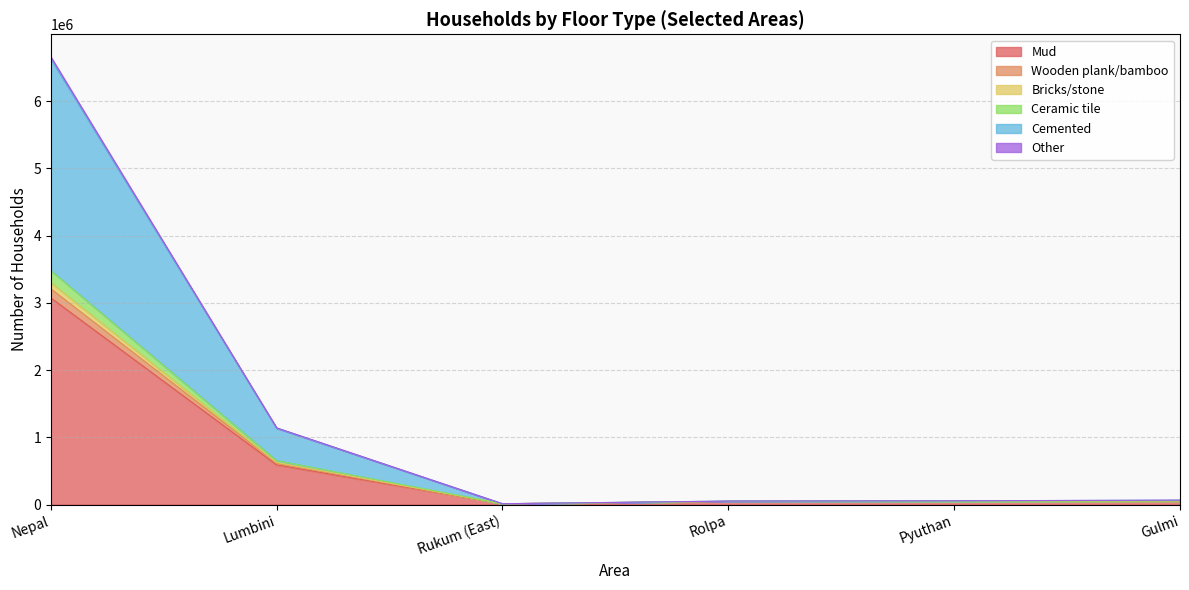

At which category is the sum across all series the highest?

Nepal